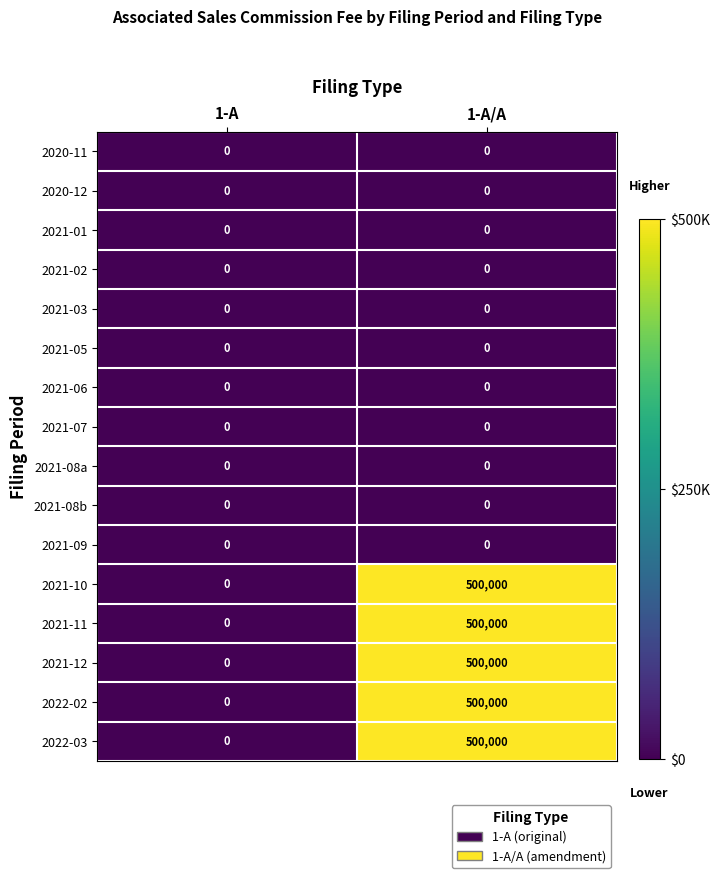

At which category is the sum across all series the highest?

1-A/A